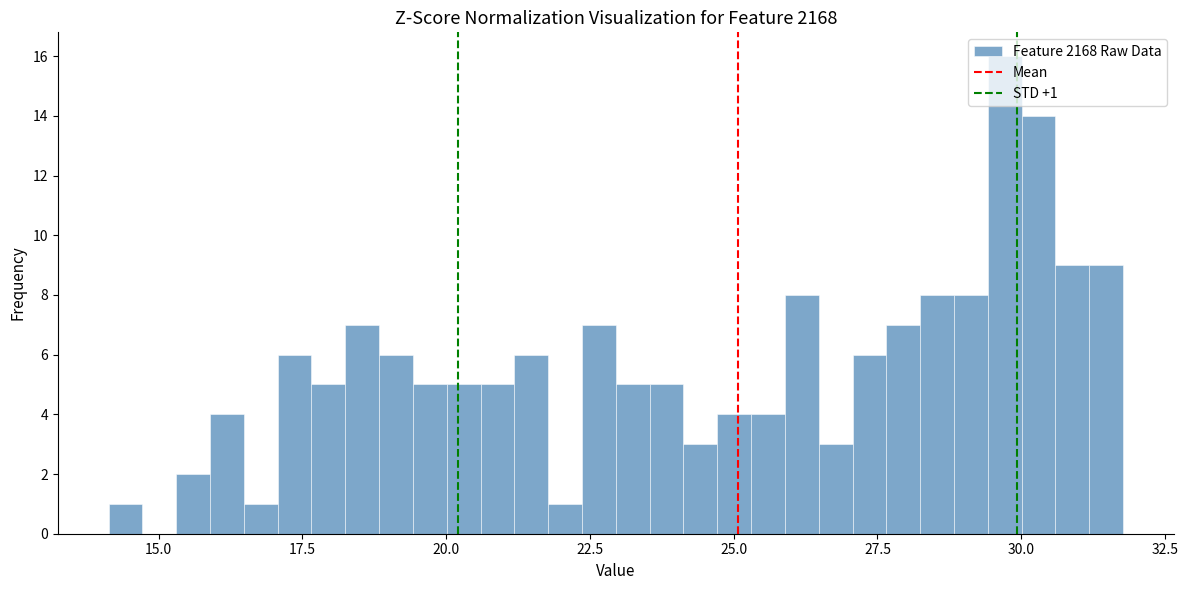

Around what value on the x-axis is the tallest bar? Give the approximate position of its centre, as read against the axis.

29.5